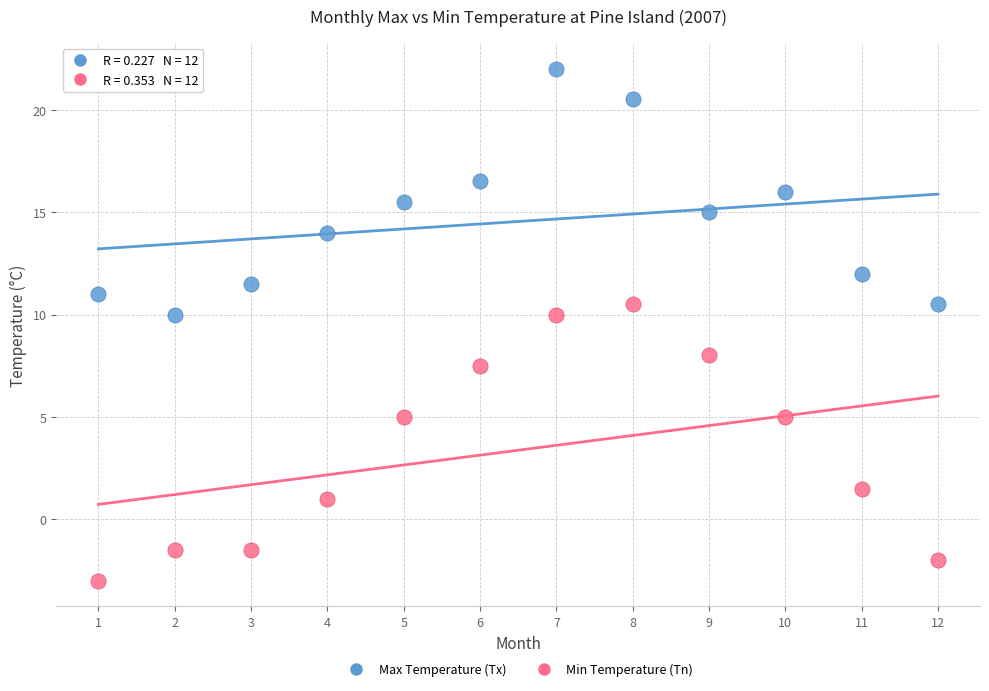

Across all data points, what is the range of Y values (max minus min)?

25.0